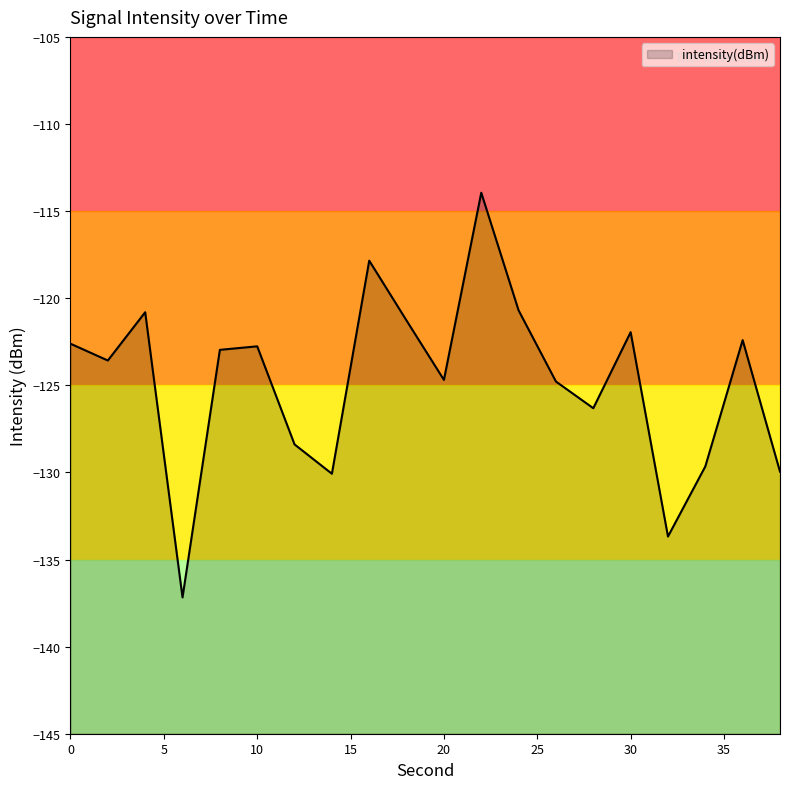

Reading right to left, transcribe all the data shown in this chart.

-130.0	-122.4	-129.7	-133.7	-122.0	-126.3	-124.8	-120.7	-113.9	-124.7	-121.3	-117.8	-130.1	-128.4	-122.8	-123.0	-137.2	-120.8	-123.6	-122.6